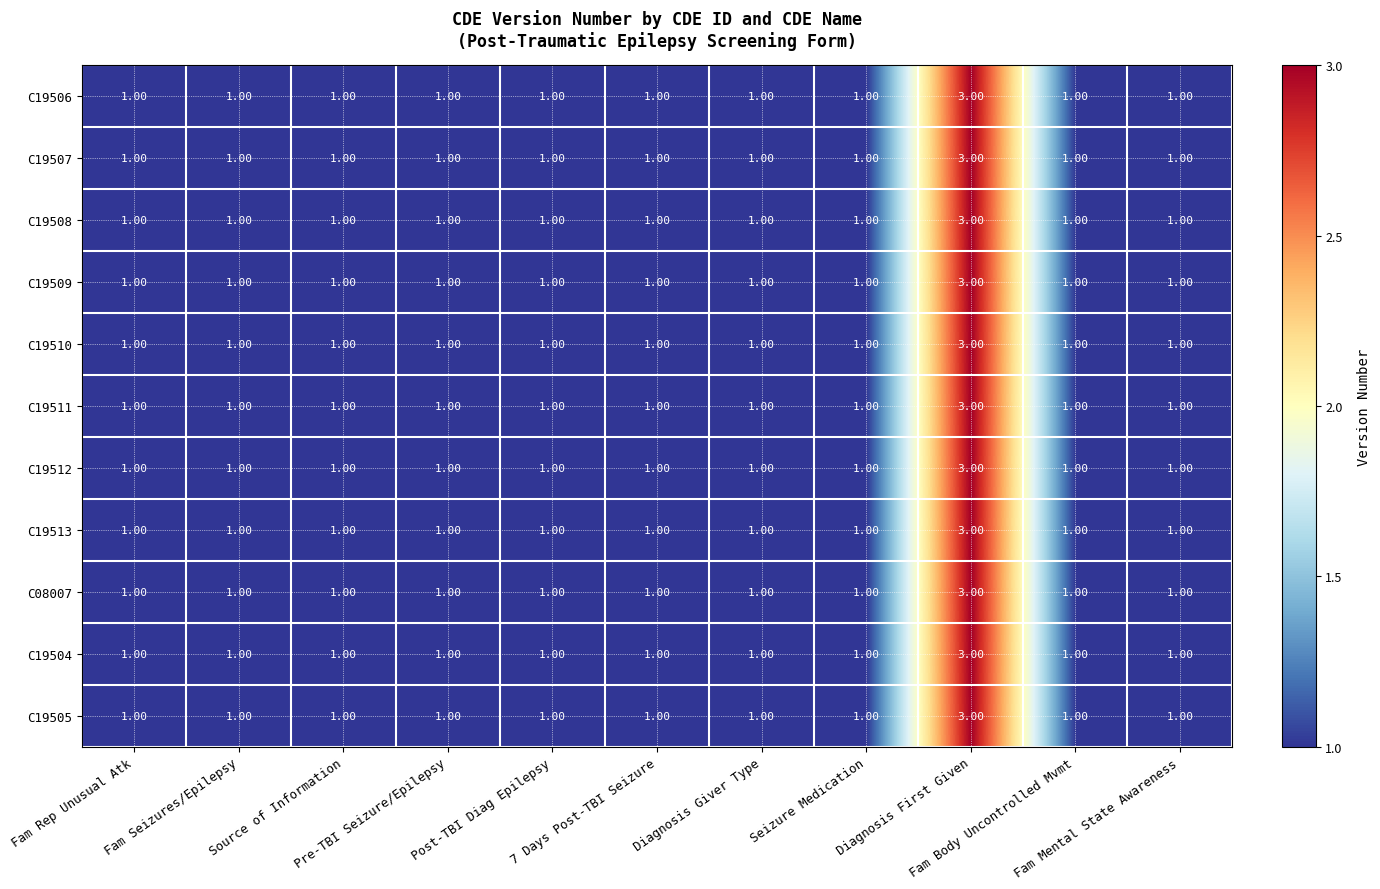

What is the sum of all C19508 values?

13